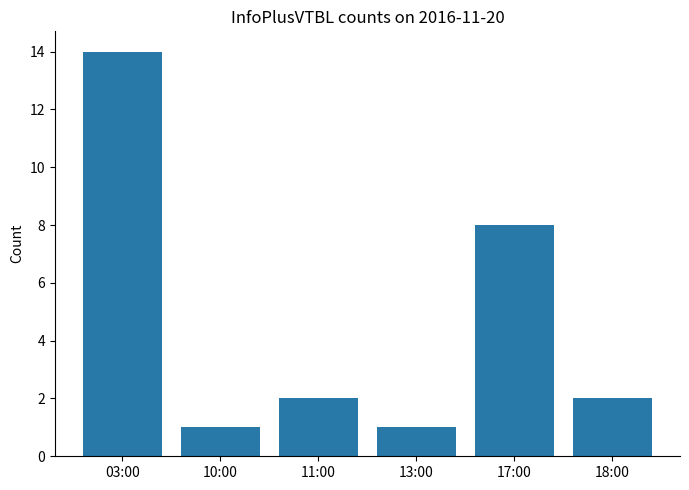

What is the sum of the values at 18:00 and 17:00?

10